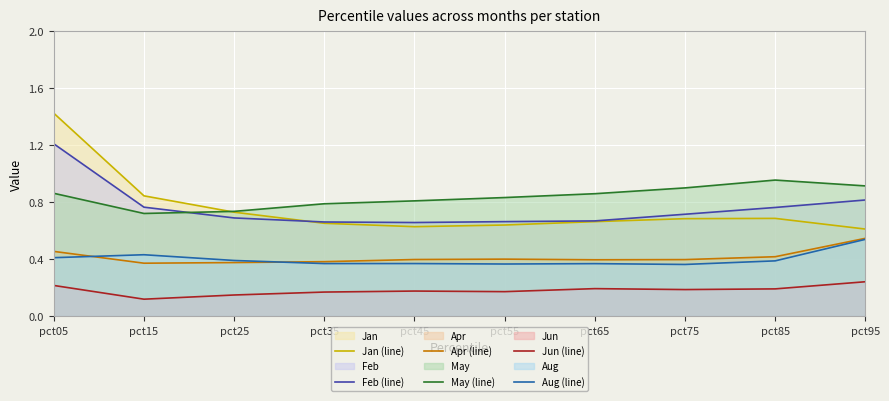

Is it true that Feb (line) equals 0.7 at pct35?

True